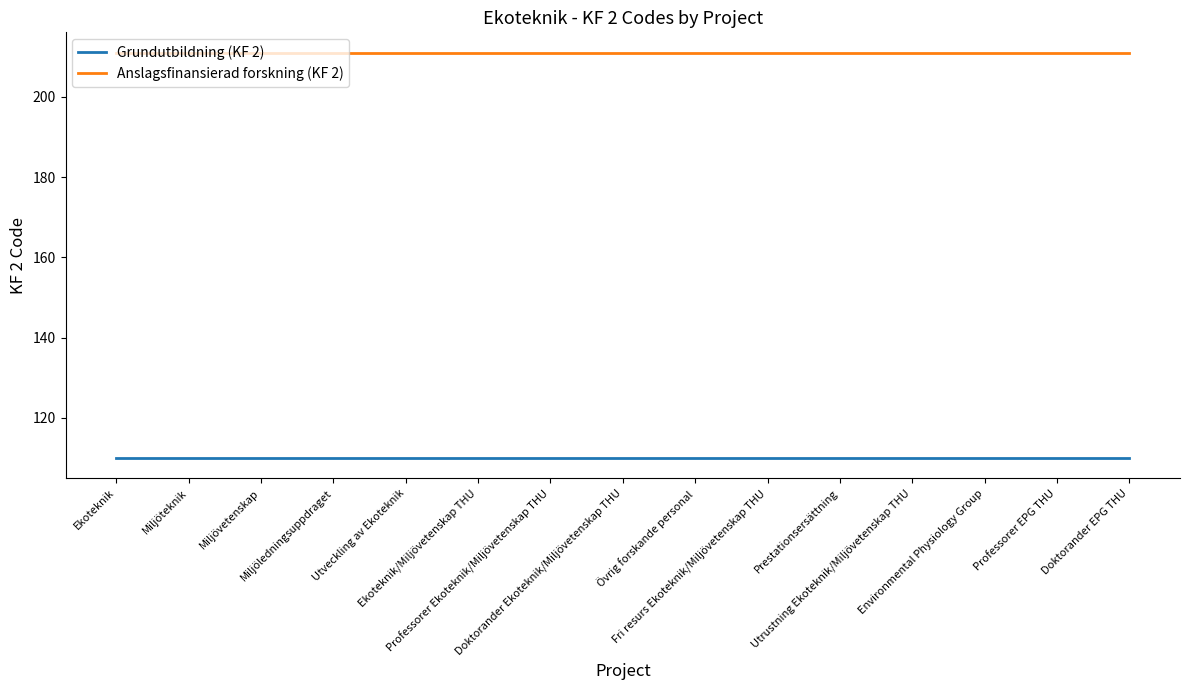

Rank the series by their maximum value, from lowest to highest.

Grundutbildning (KF 2), Anslagsfinansierad forskning (KF 2)